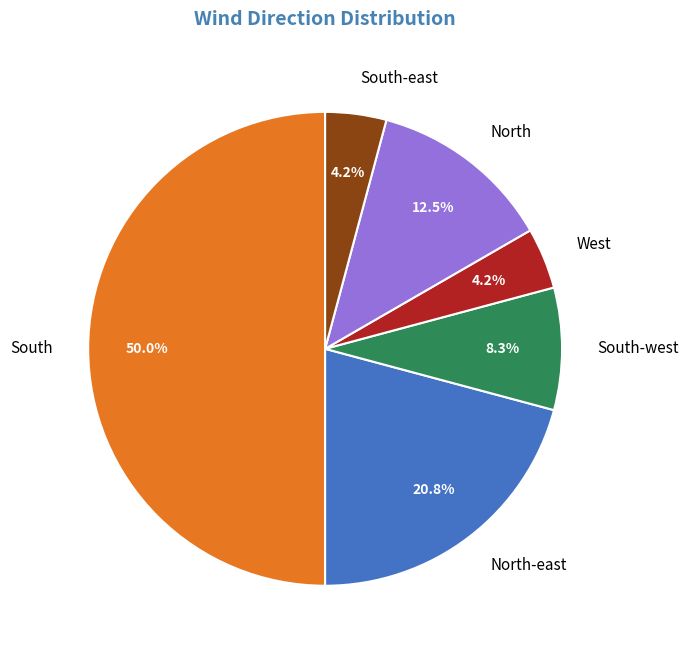

Between West and South-west, which is larger?

South-west